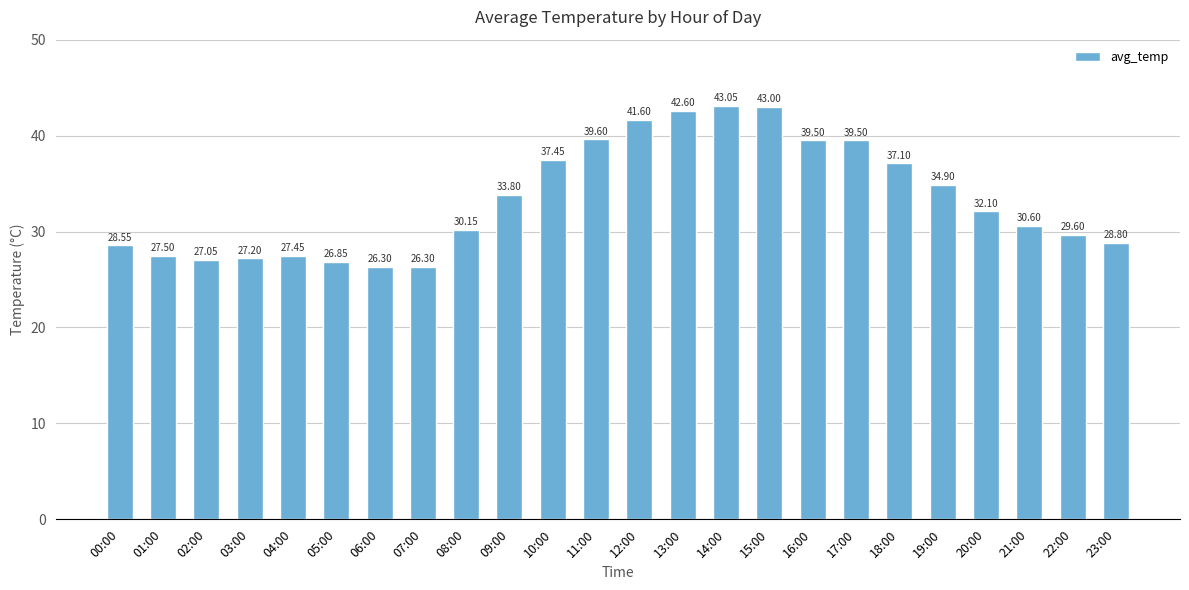

What is the sum of the values at 18:00 and 23:00?

65.9